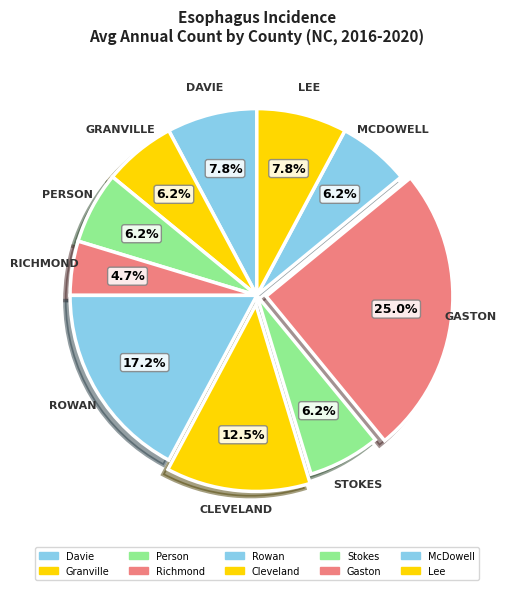

What percentage is the Davie slice, to the nearest percent?

8%